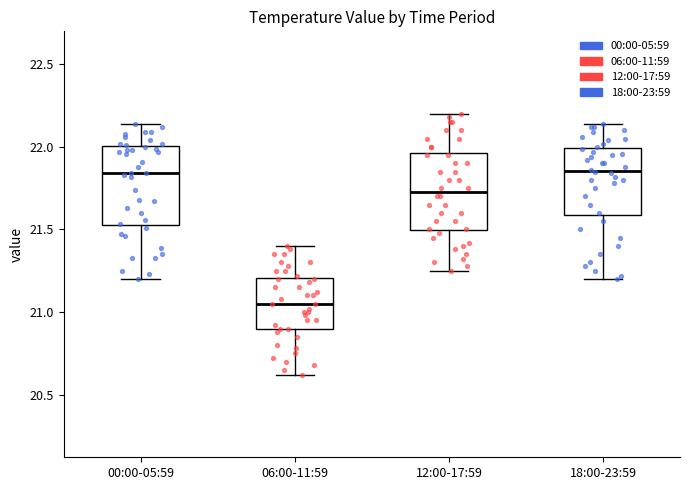

Reading left to right, transcribe this box plot: for each box, give where its median line is, the range the box spans, and where its two whiskers end, as read against the y-axis. The values are not printed on the chart, so give them approximately, as read against the axis.

00:00-05:59: median 21.85, box 21.55 to 22.00, whiskers 21.20 to 22.15
06:00-11:59: median 21.05, box 20.90 to 21.20, whiskers 20.60 to 21.40
12:00-17:59: median 21.75, box 21.50 to 21.95, whiskers 21.25 to 22.20
18:00-23:59: median 21.85, box 21.60 to 22.00, whiskers 21.20 to 22.15